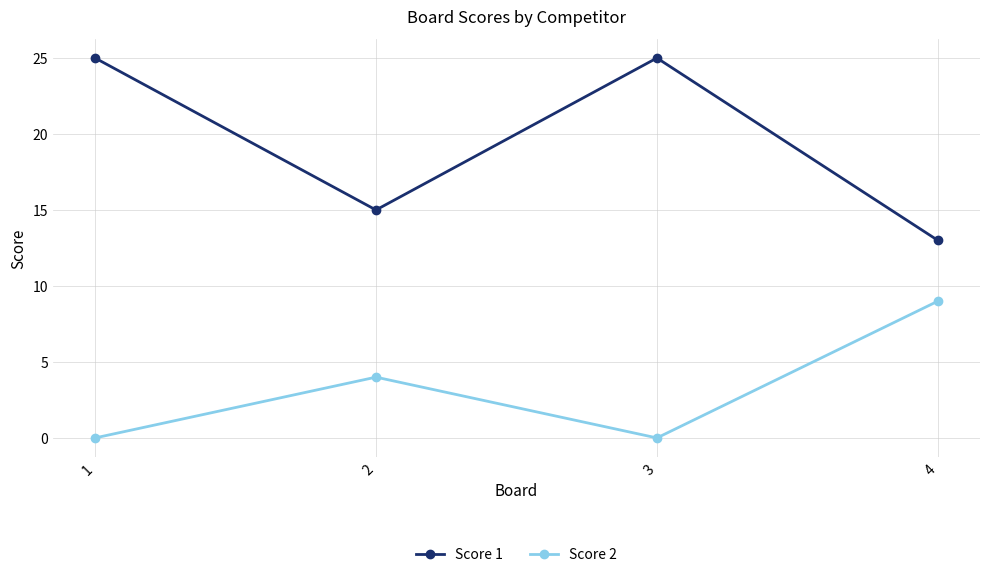

Which series changed the most between 2 and 4?

Score 2